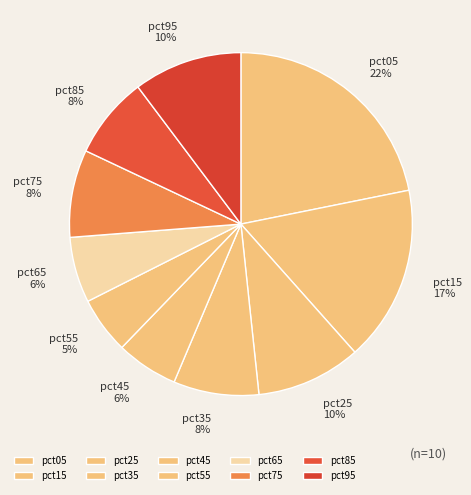

To the nearest percent, what is the average slice percentage?

10%